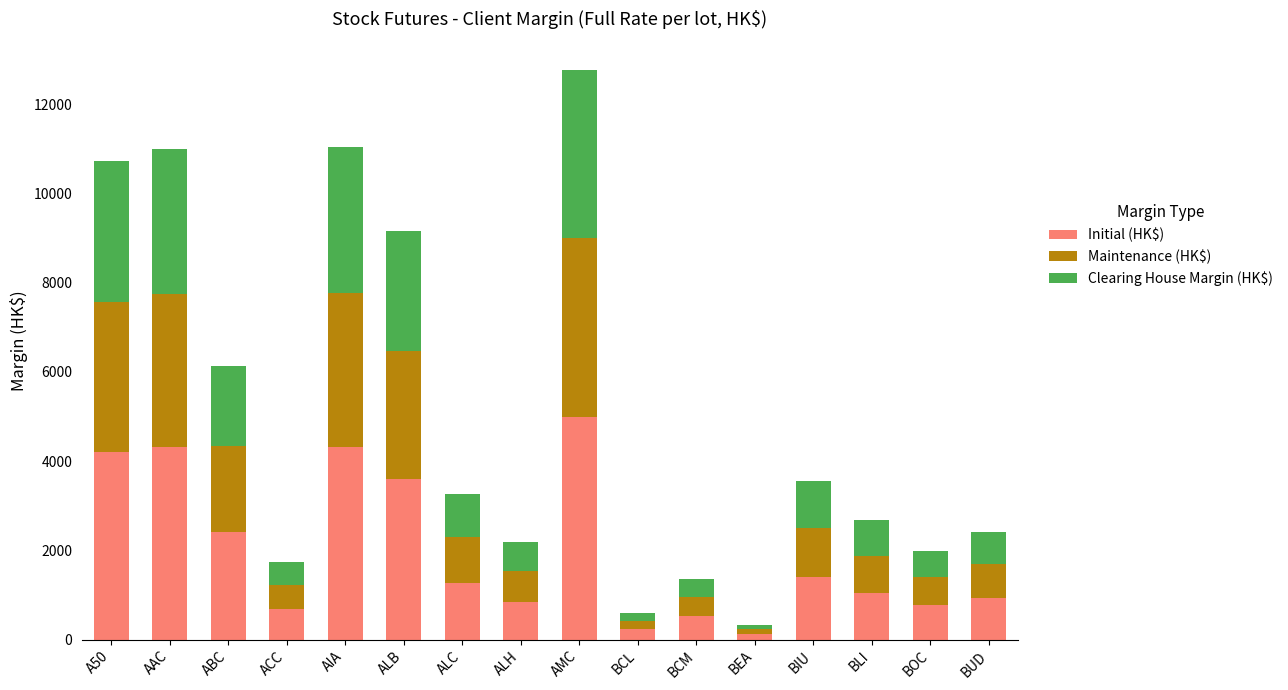

What is the minimum value for Initial (HK$)?

130